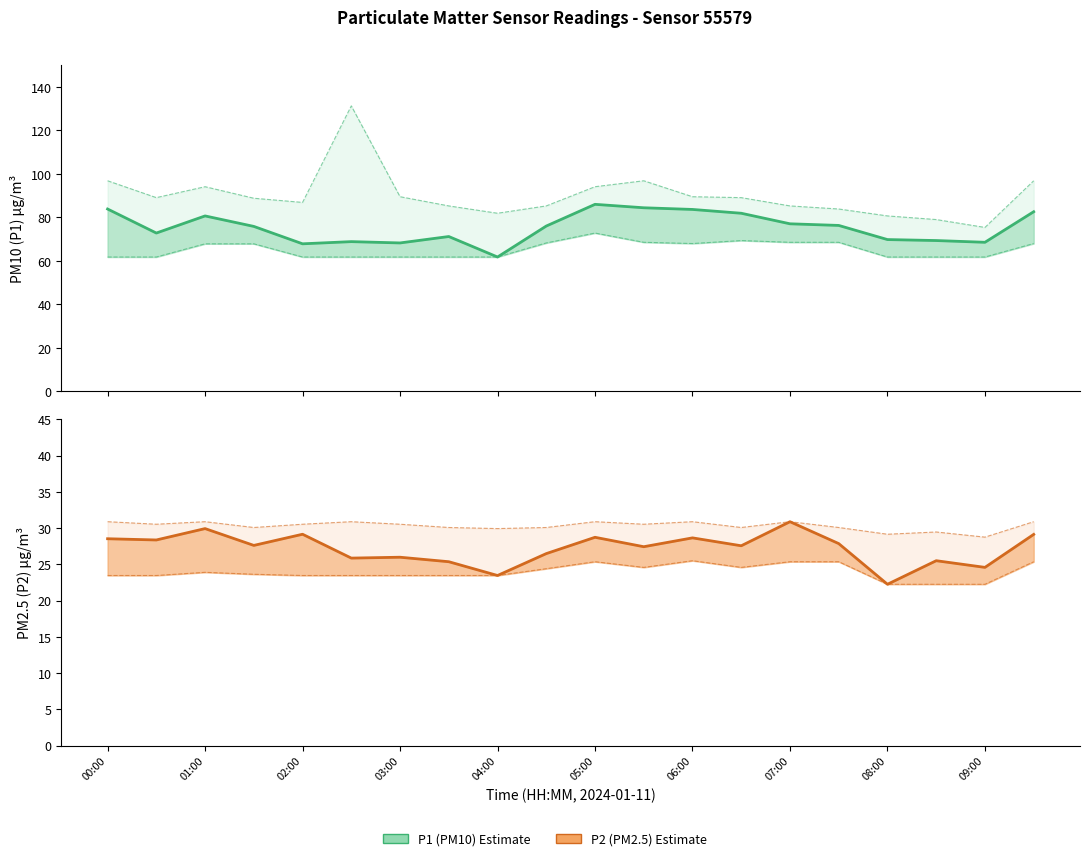

At how many categories does at least one series exceed 95?

4